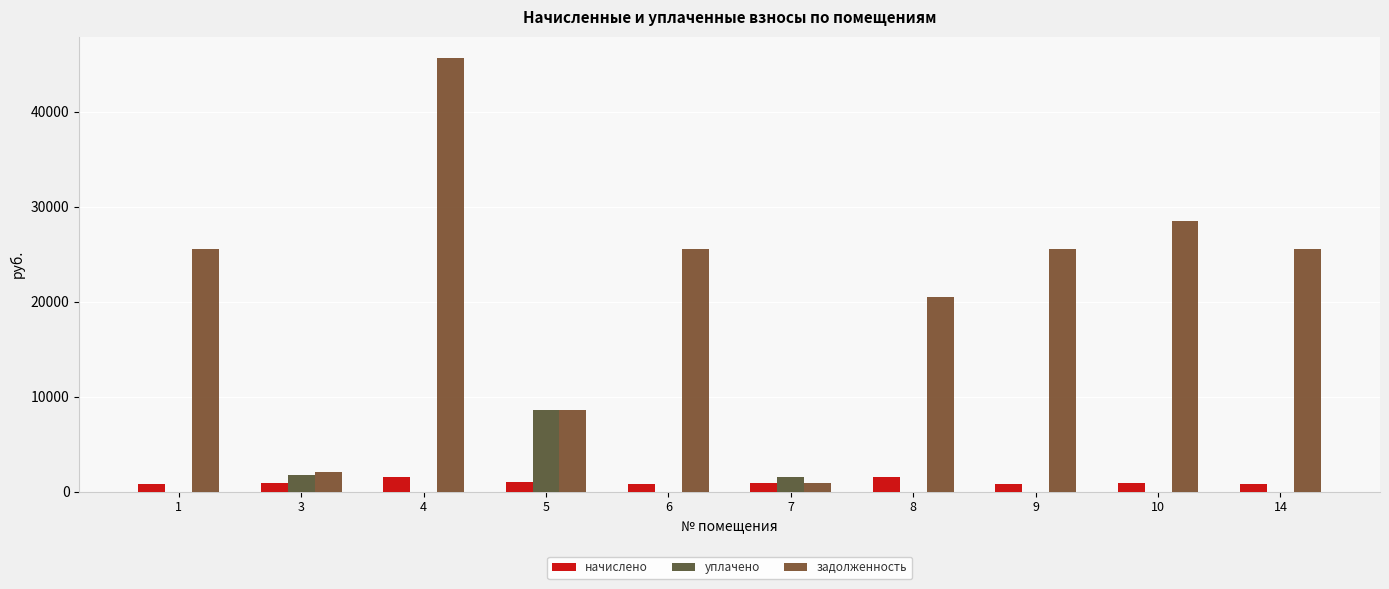

Reading right to left, what are all the values shown in this chart?

начислено: 14=833.3	10=930.0	9=833.3	8=1484.3	7=913.3	6=833.3	5=1041.6	4=1488.0	3=913.3	1=833.3
уплачено: 14=0.0	10=0.0	9=0.0	8=0.0	7=1480.8	6=0.0	5=8636.7	4=0.0	3=1750.0	1=0.0
задолженность: 14=25552.1	10=28518.0	9=25552.1	8=20457.7	7=872.0	6=25552.1	5=8636.7	4=45628.8	3=2034.7	1=25552.1